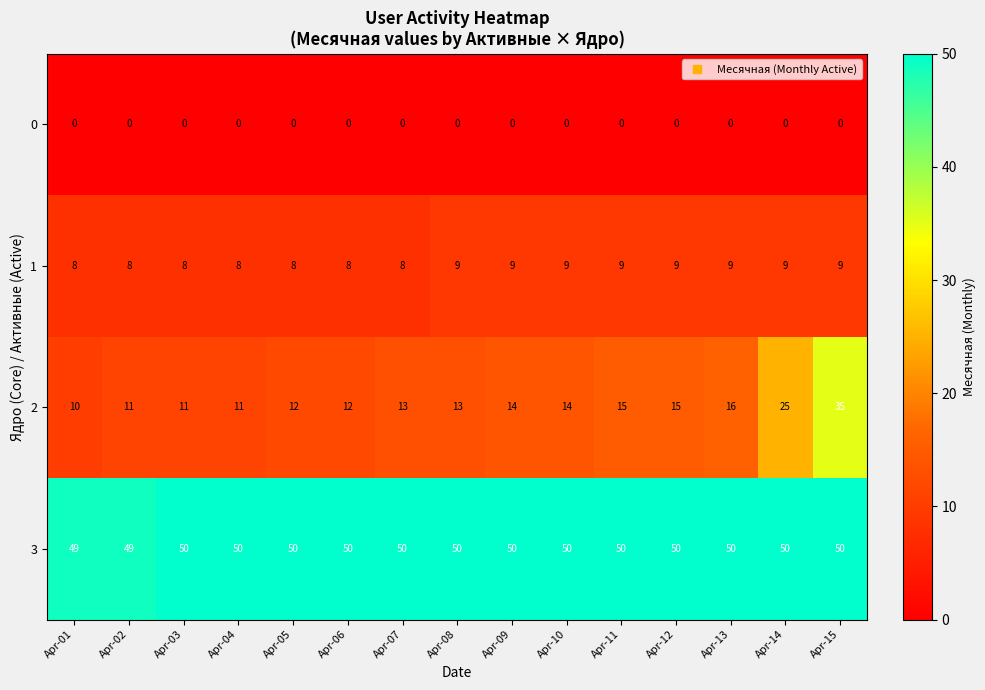

Which series has the largest range (max minus min)?

2